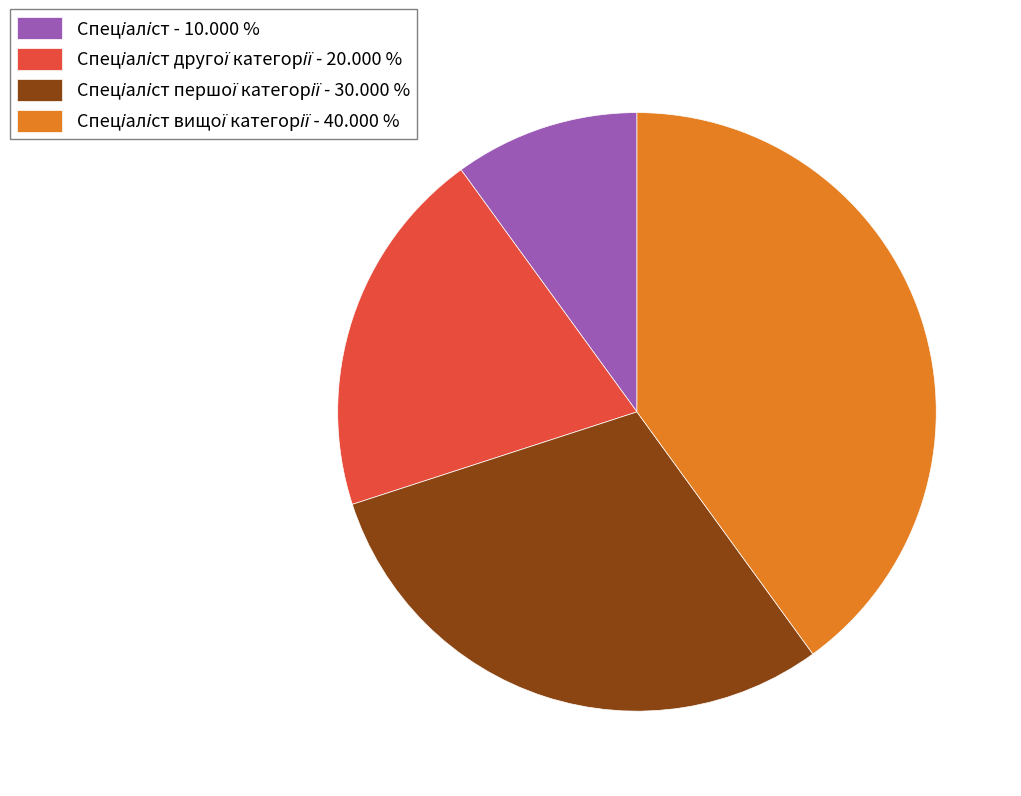

Is there any slice that represents more than half of the pie?

No